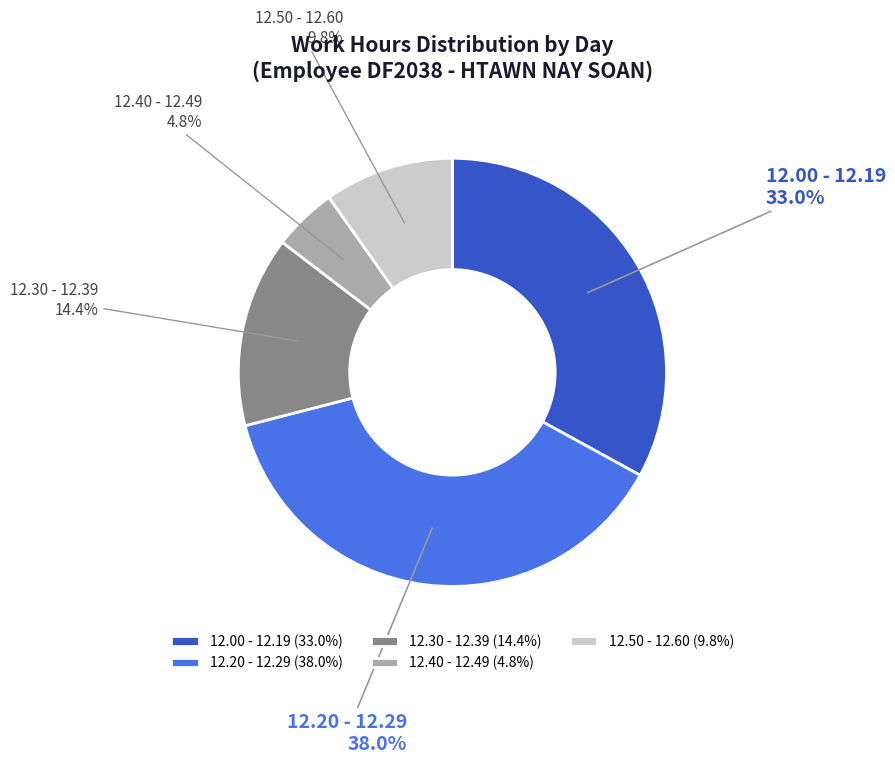

Count the number of slices in the pie.

5